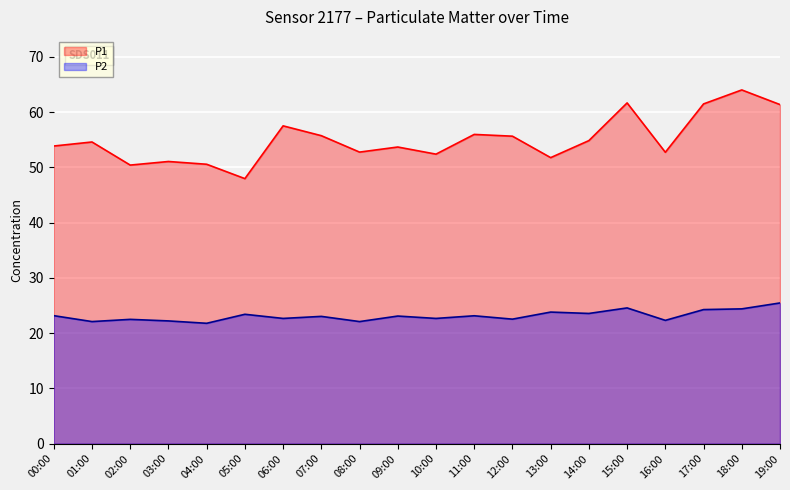

What are all the series names shown in the legend?

P1, P2